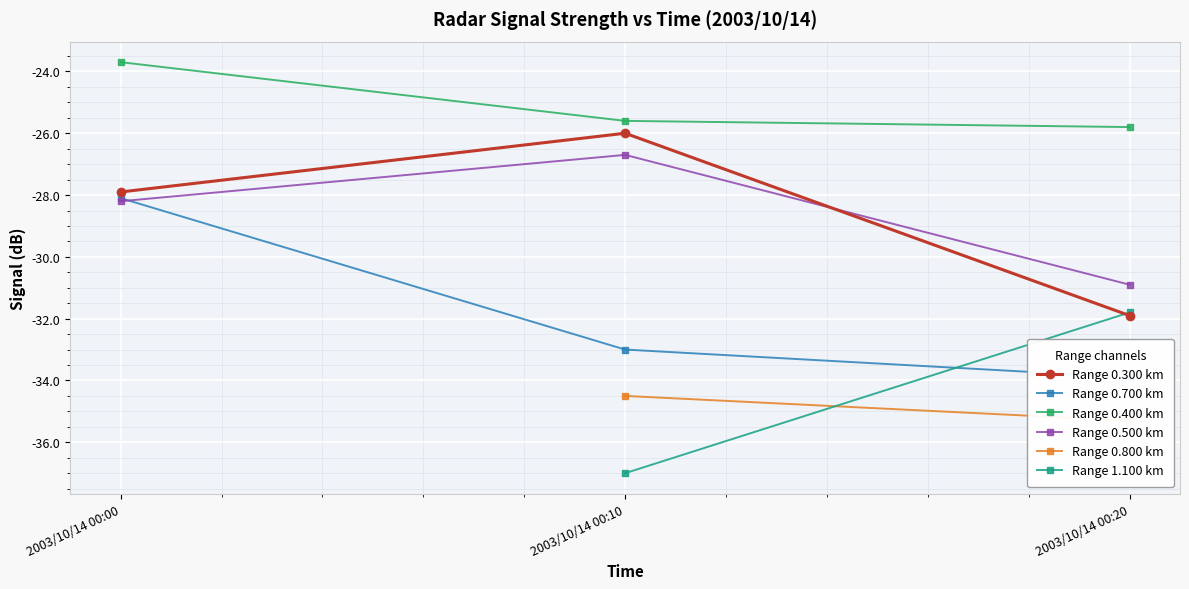

Is this an area chart (filled region under the line)?

No